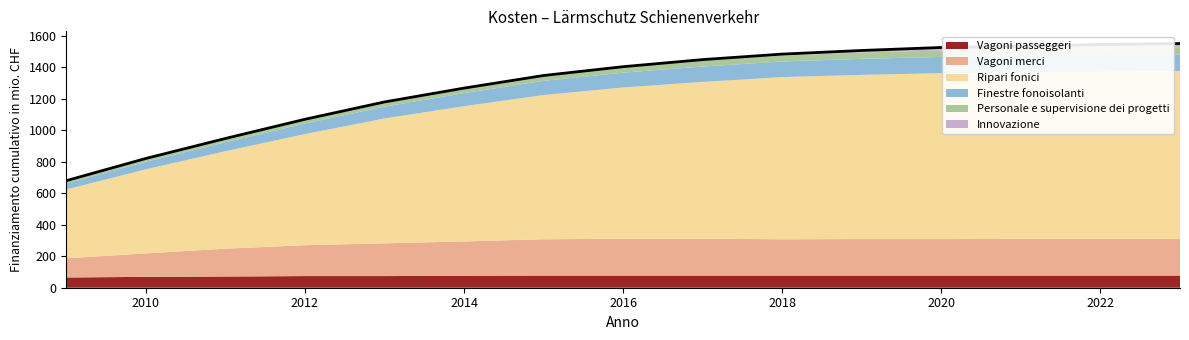

Reading left to right, what are all the values shown in this chart?

Vagoni passeggeri: 2009=65	2010=69	2011=71	2012=74	2013=74	2014=76	2015=77	2016=77	2017=77	2018=77	2019=77	2020=77	2021=77	2022=77	2023=77
Vagoni merci: 2009=122	2010=149	2011=177	2012=196	2013=208	2014=218	2015=231	2016=234	2017=234	2018=231	2019=232	2020=232	2021=233	2022=233	2023=233
Ripari fonici: 2009=437	2010=534	2011=619	2012=706	2013=793	2014=859	2015=916	2016=961	2017=996	2018=1030	2019=1043	2020=1054	2021=1056	2022=1063	2023=1067
Finestre fonoisolanti: 2009=38	2010=48	2011=57	2012=67	2013=75	2014=83	2015=90	2016=94	2017=98	2018=99	2019=102	2020=103	2021=104	2022=104	2023=104
Personale e supervisione dei progetti: 2009=18	2010=21	2011=24	2012=27	2013=30	2014=32	2015=34	2016=37	2017=38	2018=38	2019=40	2020=41	2021=42	2022=43	2023=44
Innovazione: 2009=0	2010=0	2011=0	2012=0	2013=0	2014=0	2015=0	2016=1	2017=6	2018=9	2019=13	2020=19	2021=22	2022=25	2023=26